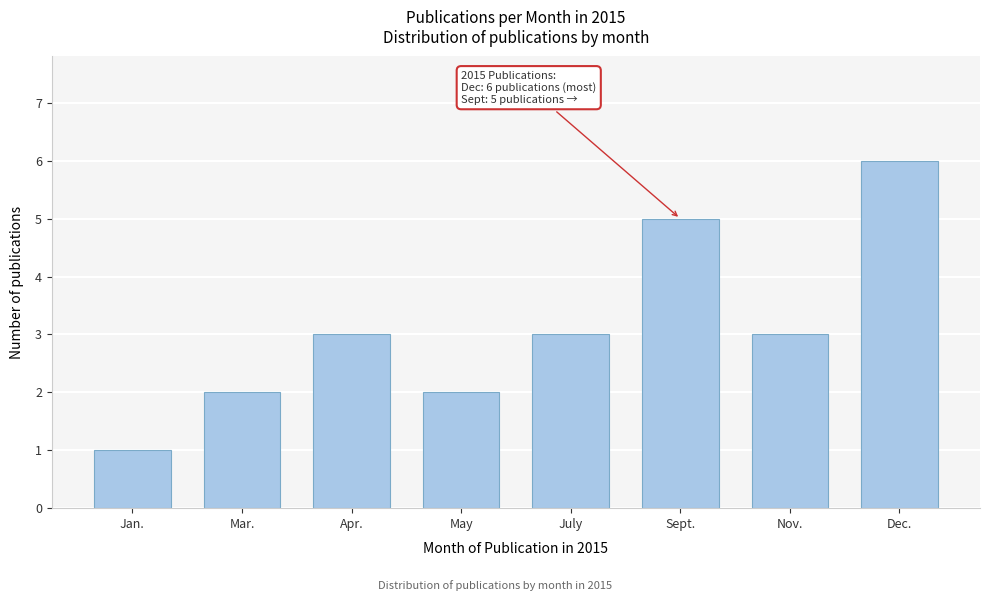

Reading left to right, extract all data points from this chart.

1	2	3	2	3	5	3	6